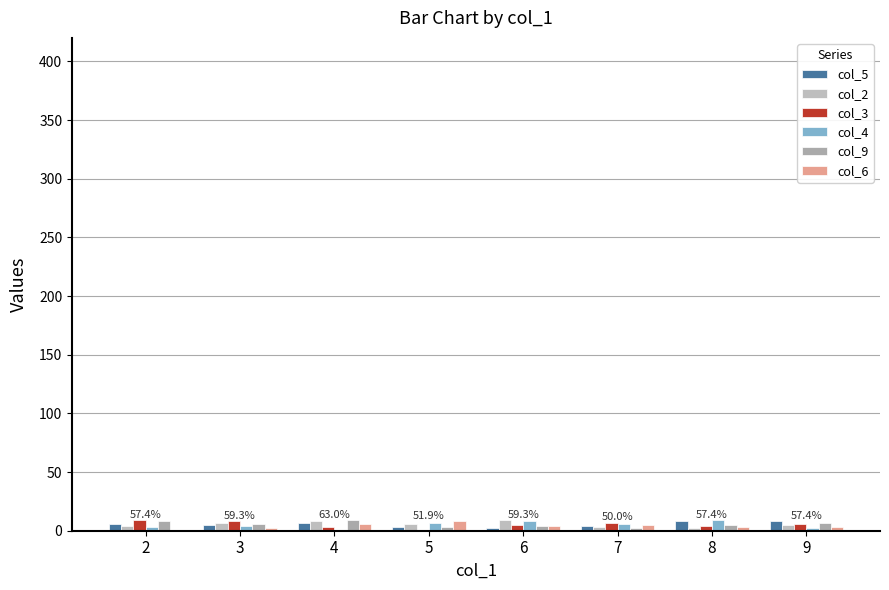

At which label is col_9 closest to 5?

8